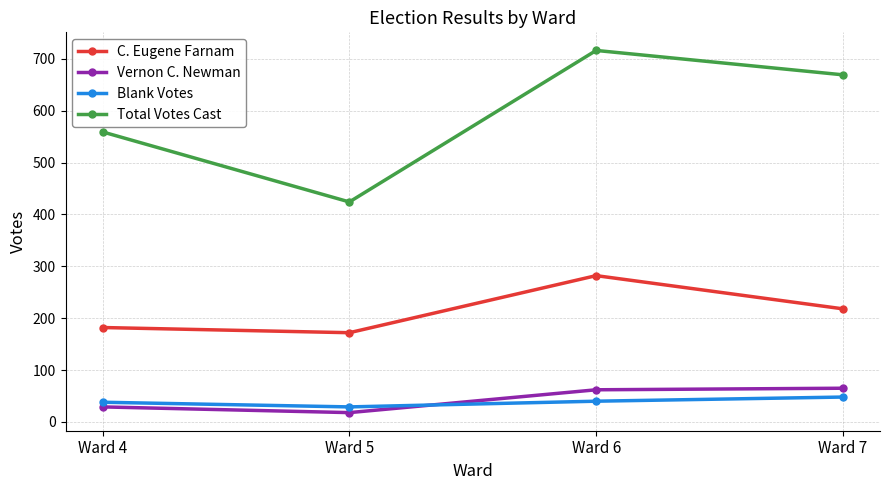

What is the difference between the maximum and second lowest values in the Vernon C. Newman series?

36